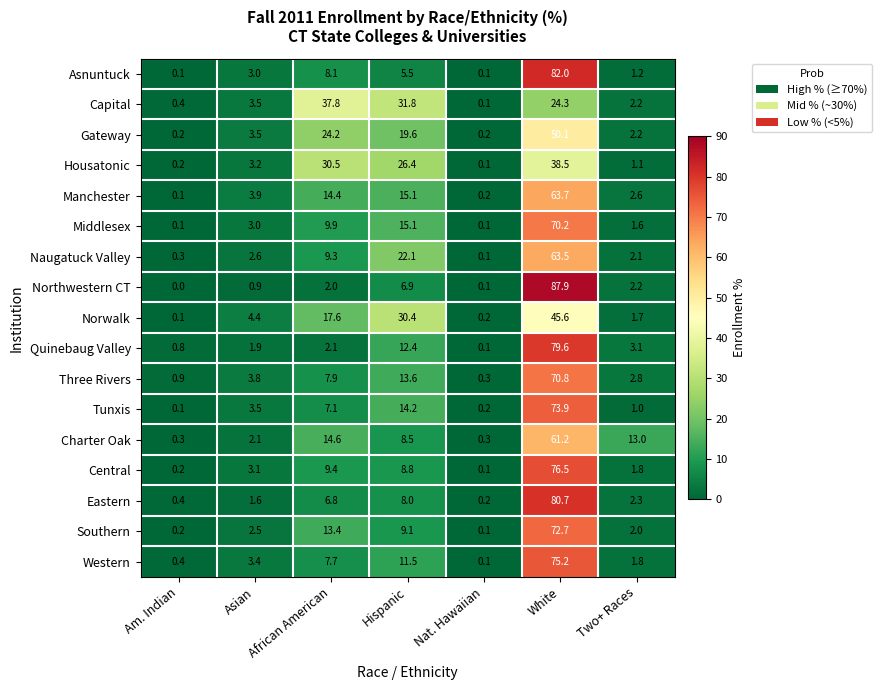

Which series has the widest spread of values?

Northwestern CT